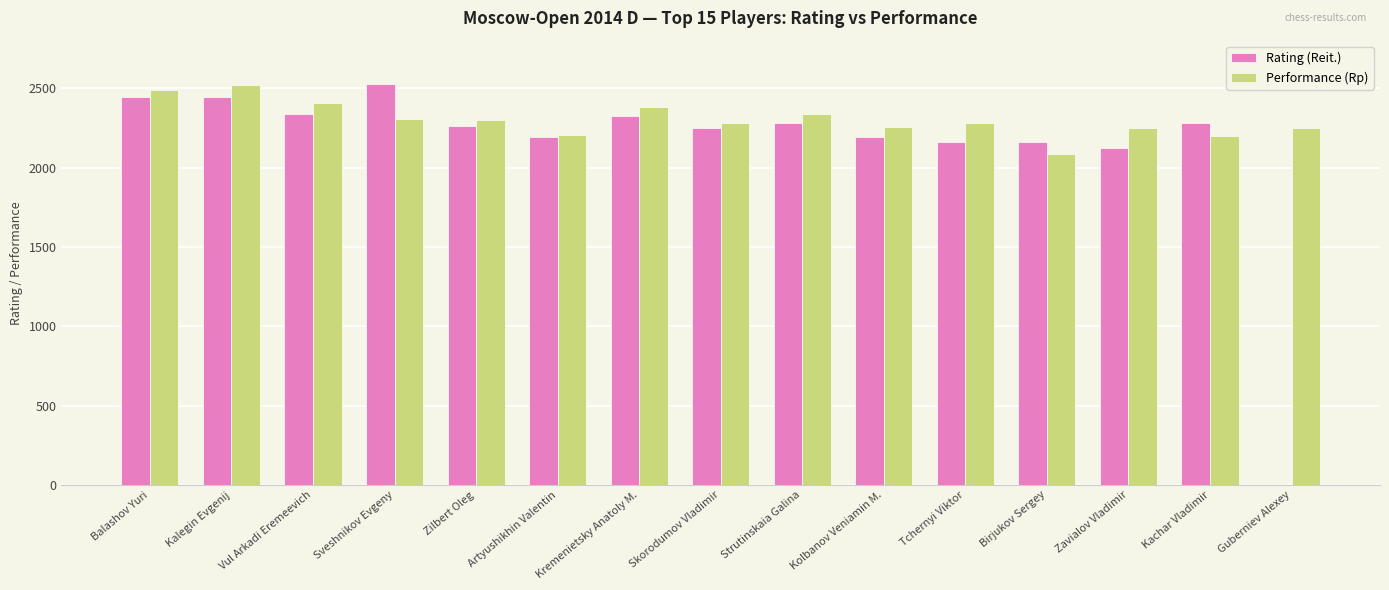

What is the sum of all Performance (Rp) values?

34558